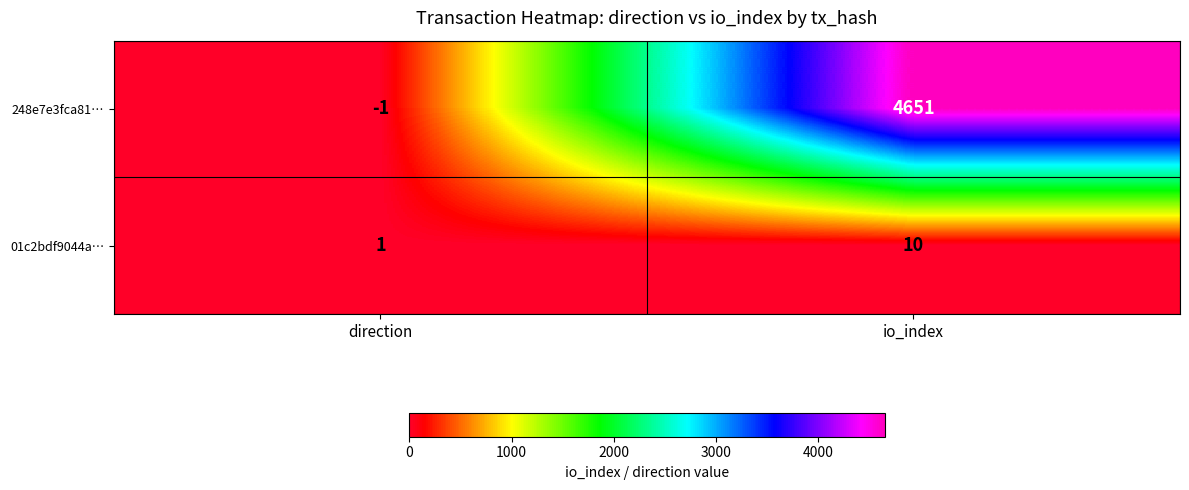

True or false: 248e7e3fca81… has a value of 2410 at io_index.

False